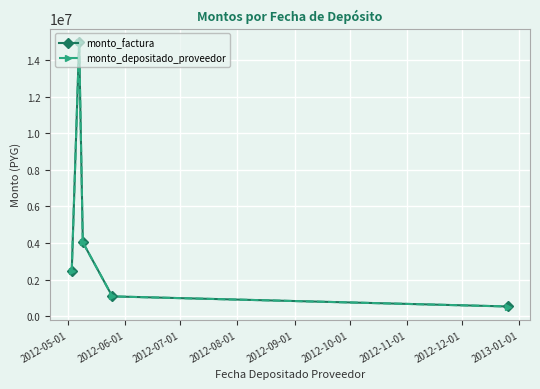

True or false: monto_depositado_proveedor has more than 1 interior local peaks.

False